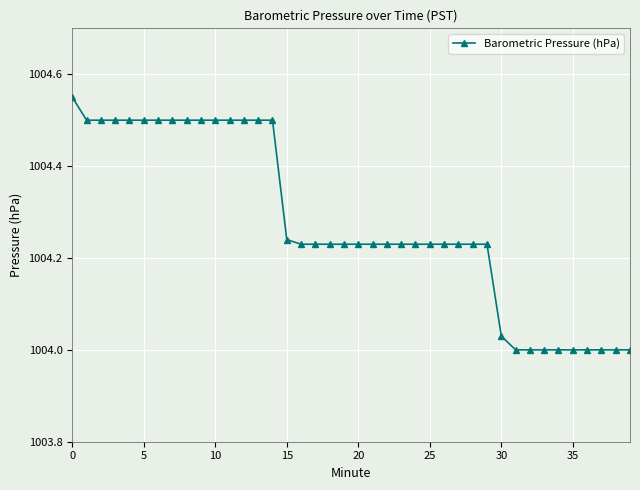

What is the difference between the second highest and minimum values?

0.5